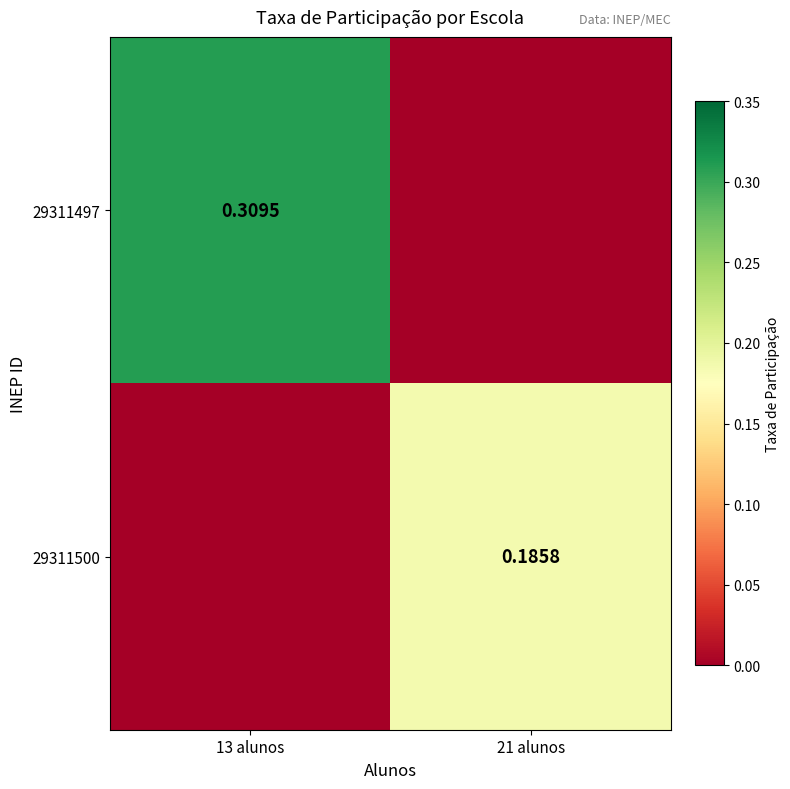

Is the value of 29311497 at 13 alunos greater than the value of 29311500 at 21 alunos?

Yes